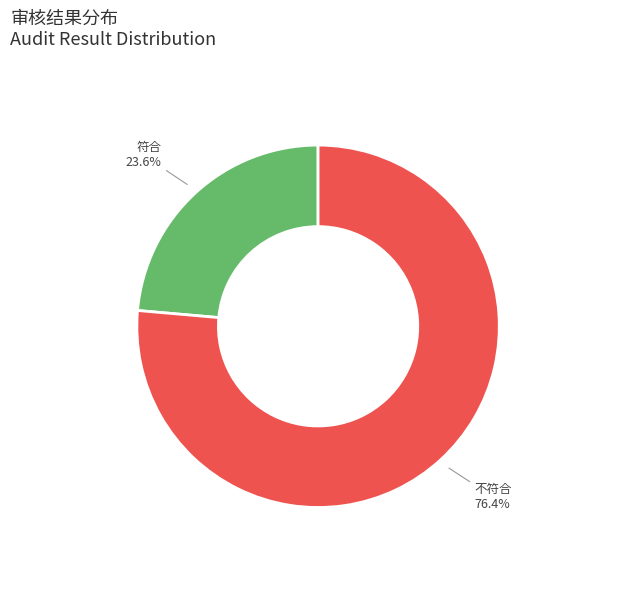

To the nearest percent, what is the difference between the 不符合 and 符合 slice percentages?

53%